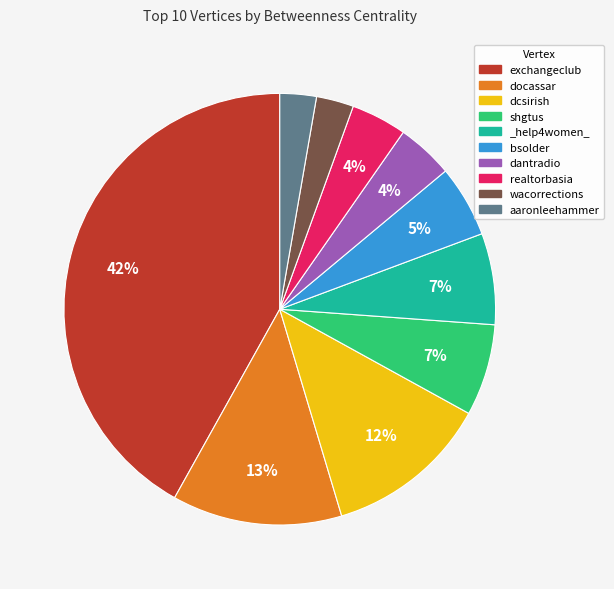

Which category has the biggest portion of the pie?

exchangeclub